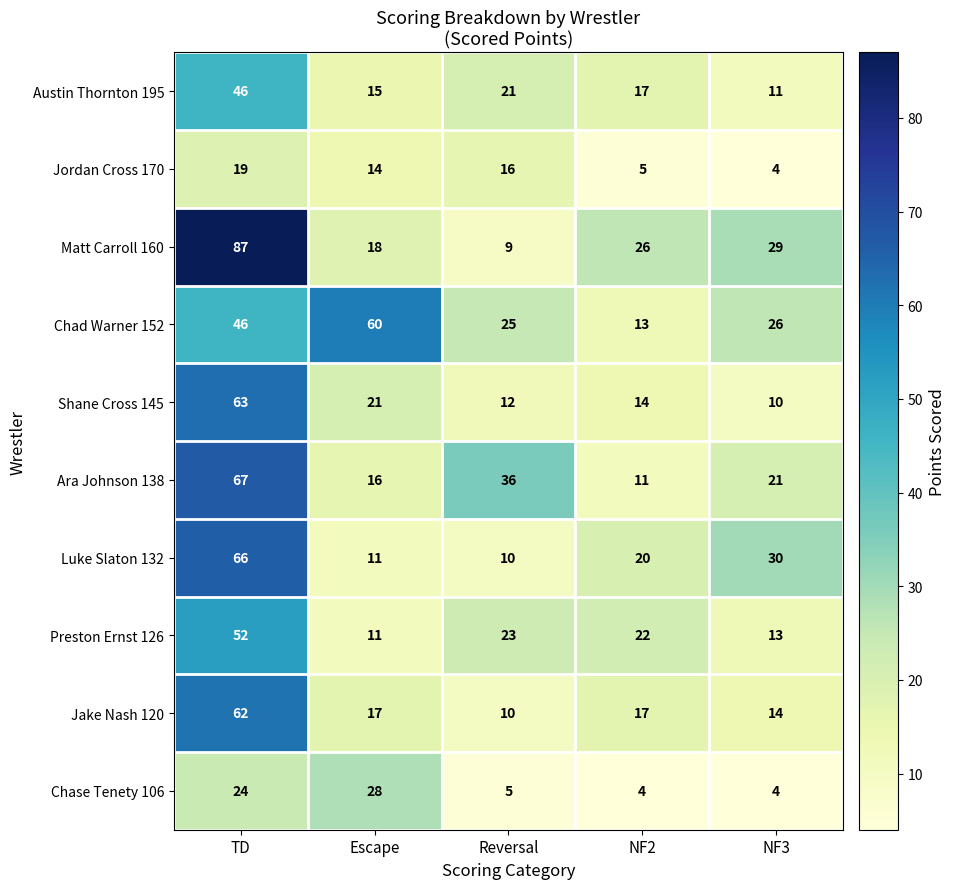

What is the difference between the highest and lowest values at Reversal?

31